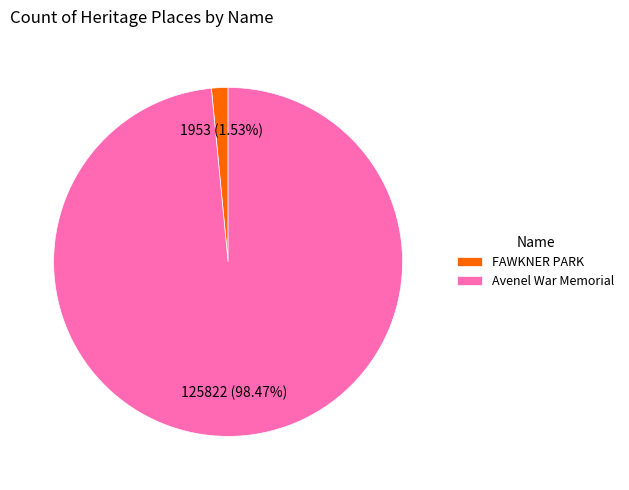

How many segments does this pie chart have?

2